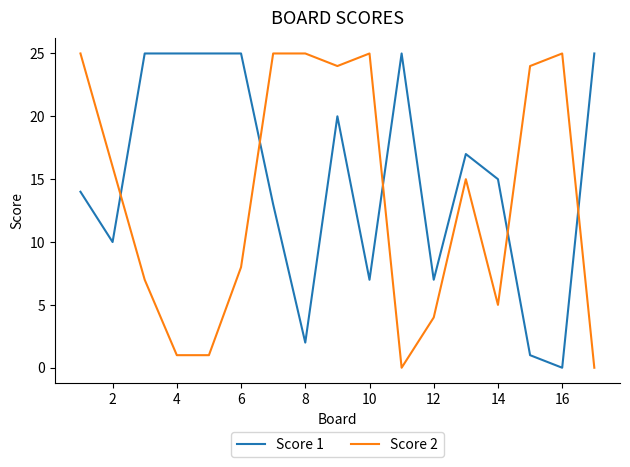

Which series ends up on top after the final intersection of Score 2 and Score 1?

Score 1